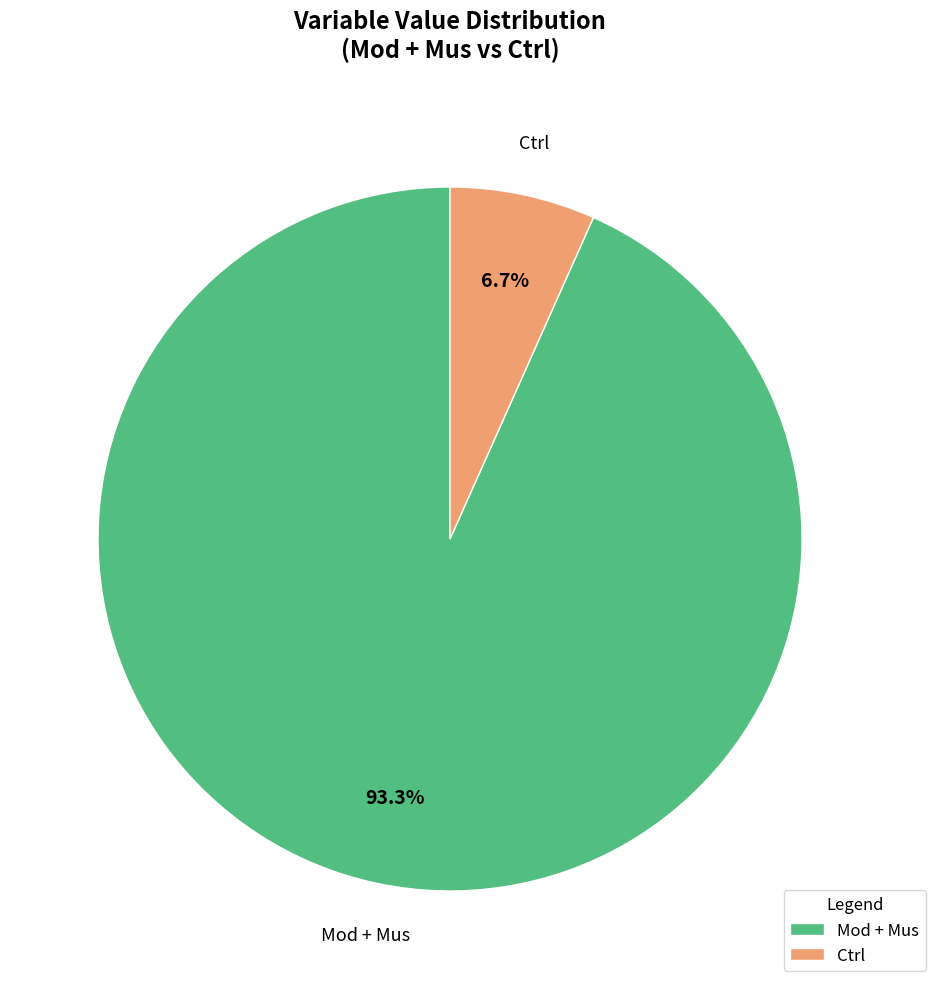

Which slice is the largest?

Mod + Mus